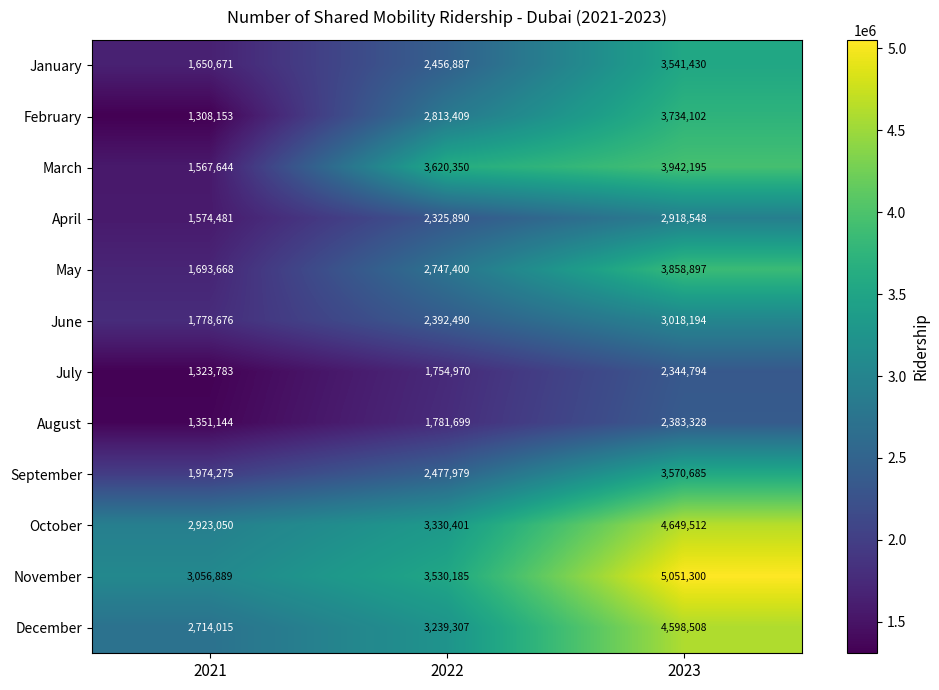

How many January values are between 1650671 and 3541430?

3